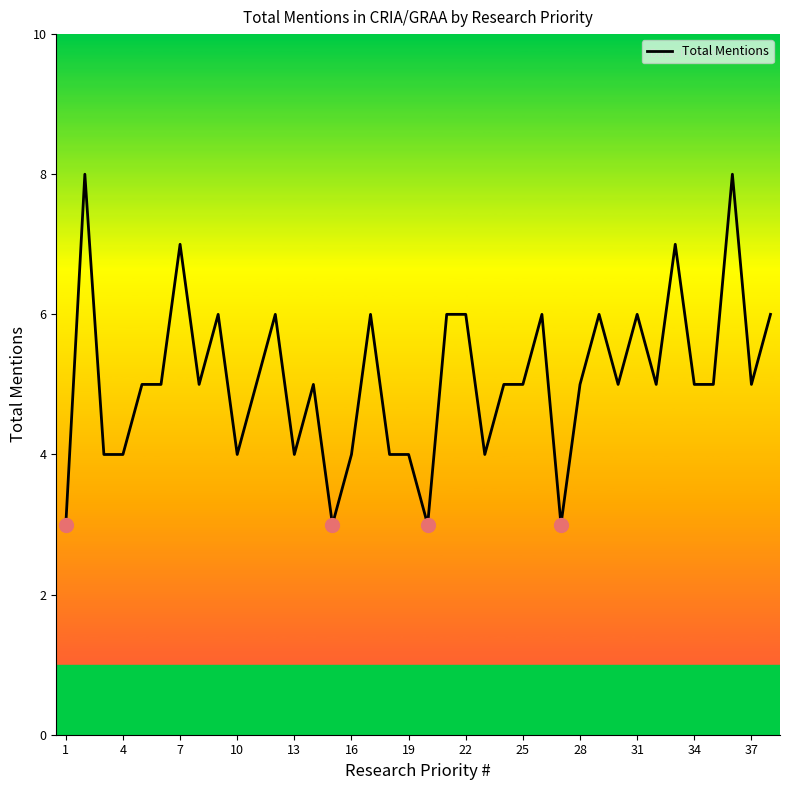

What is the greatest value displayed?

8